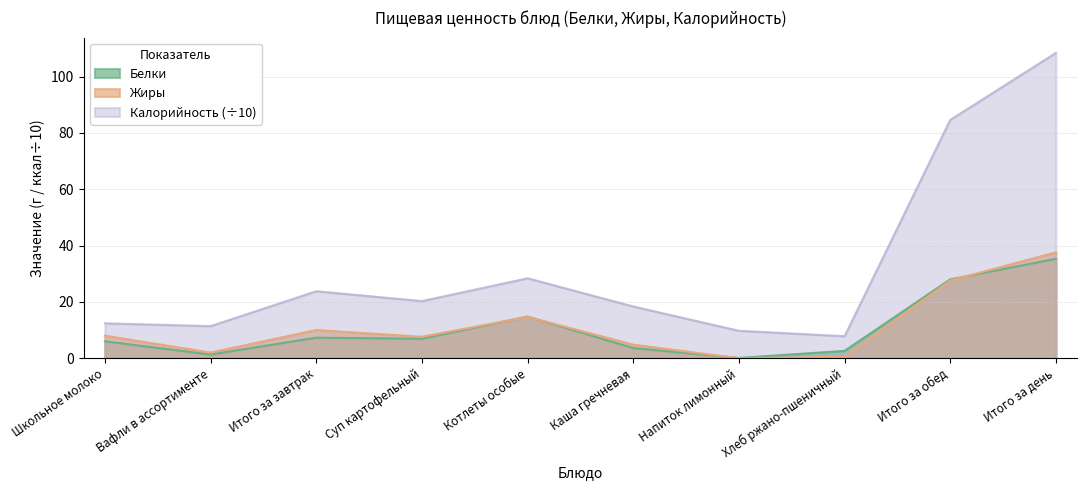

Read the Белки value at Вафли в ассортименте.

1.3